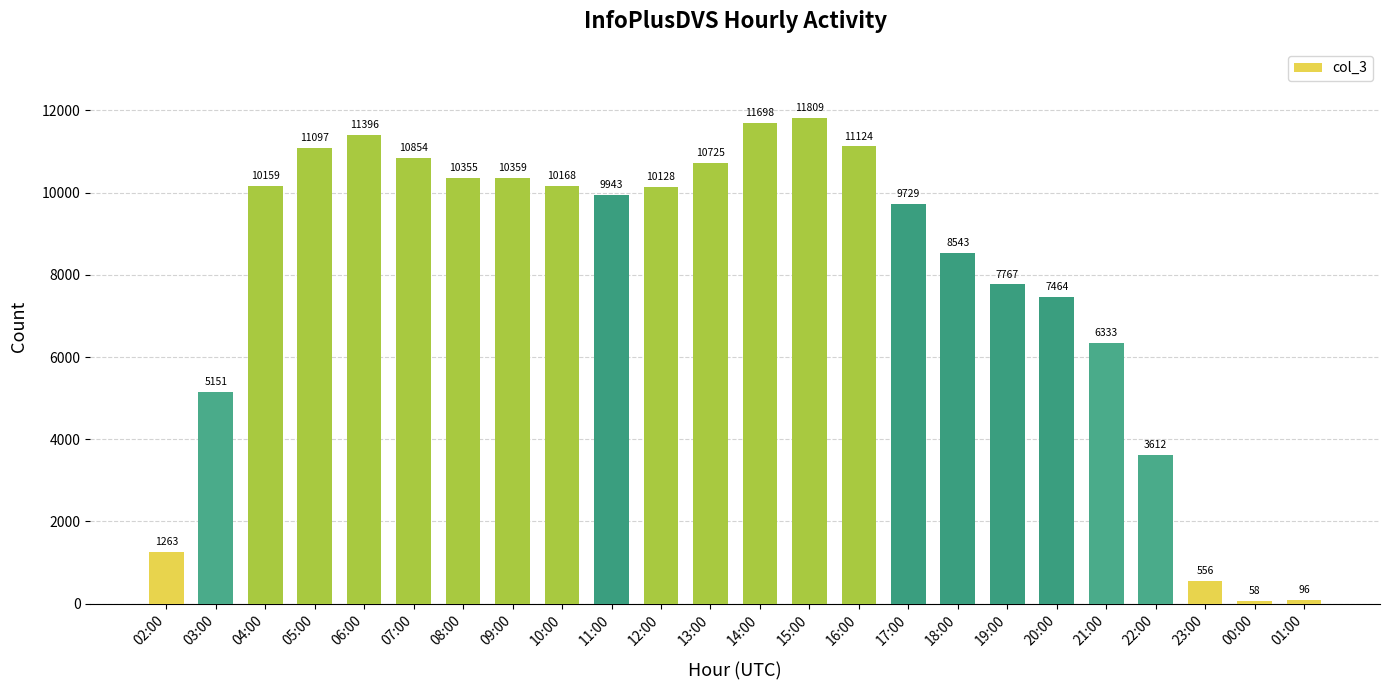

How many bars are there in total?

24